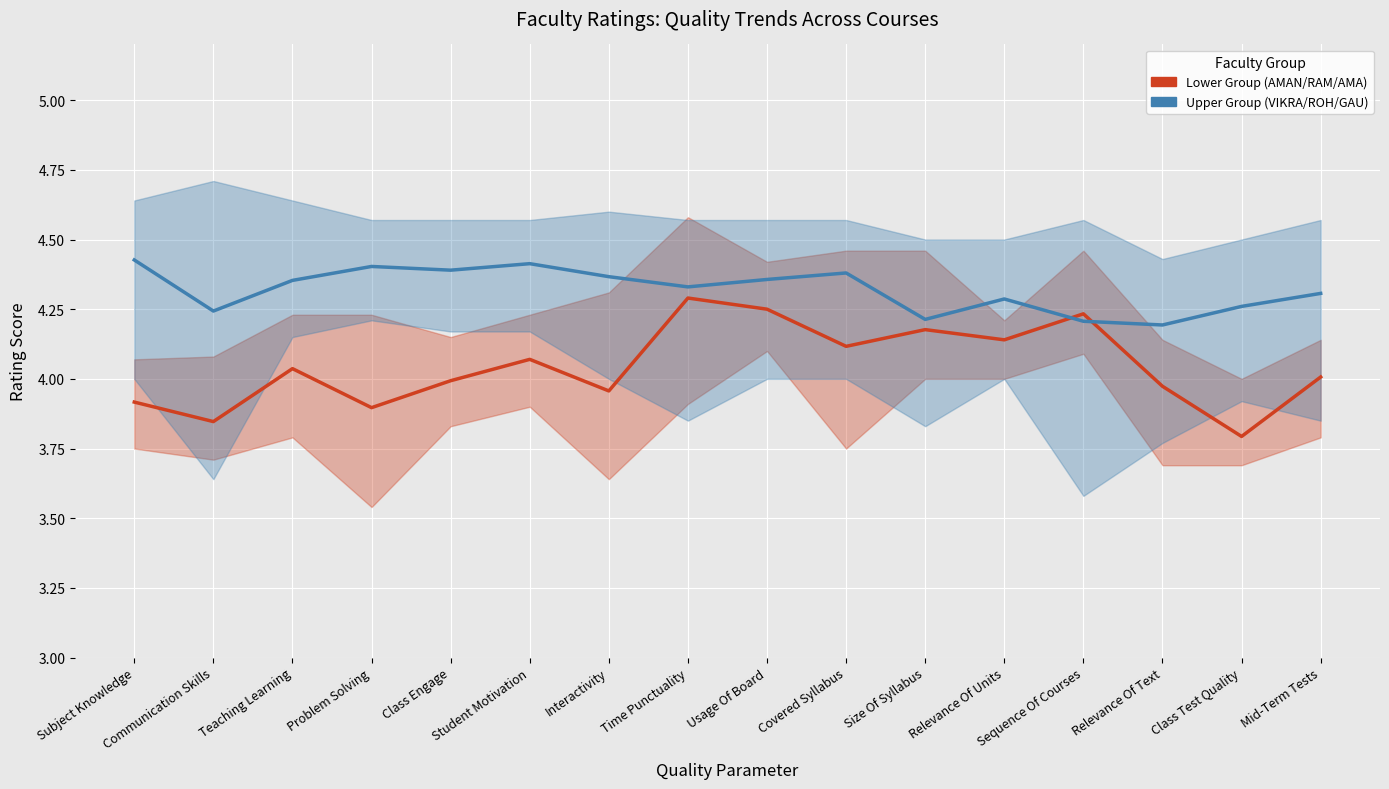

What is the total value across all series at Teaching Learning?

8.4